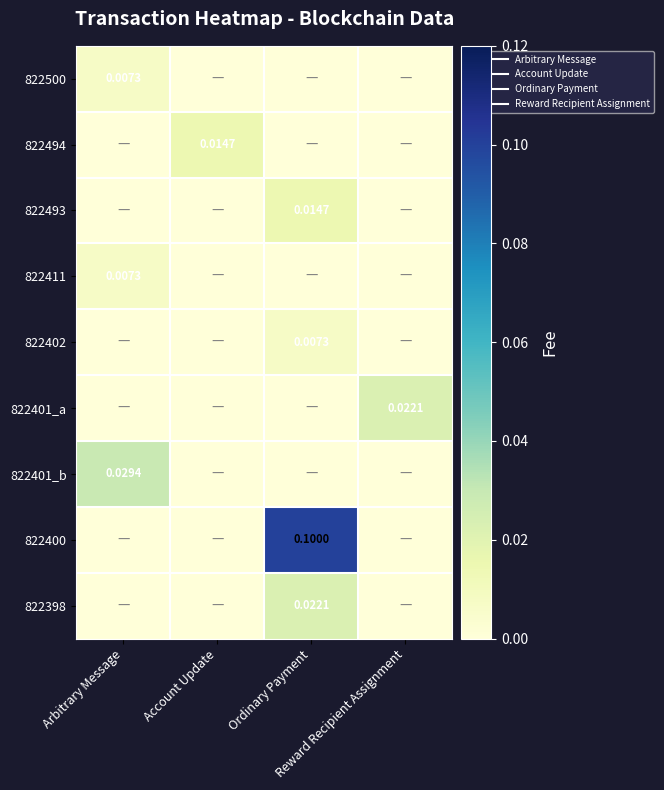

Rank the series by their maximum value, from highest to lowest.

822400, 822401_b, 822401_a, 822398, 822494, 822493, 822500, 822411, 822402